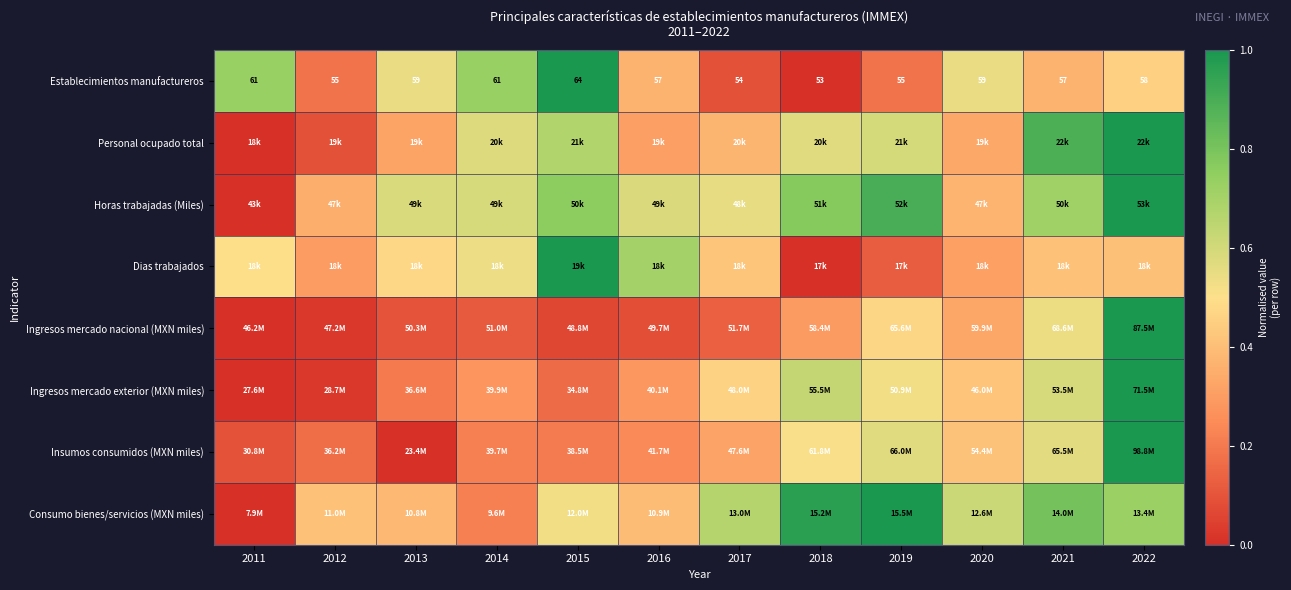

Which category has the highest value in the Ingresos mercado exterior (MXN miles) series?

2022